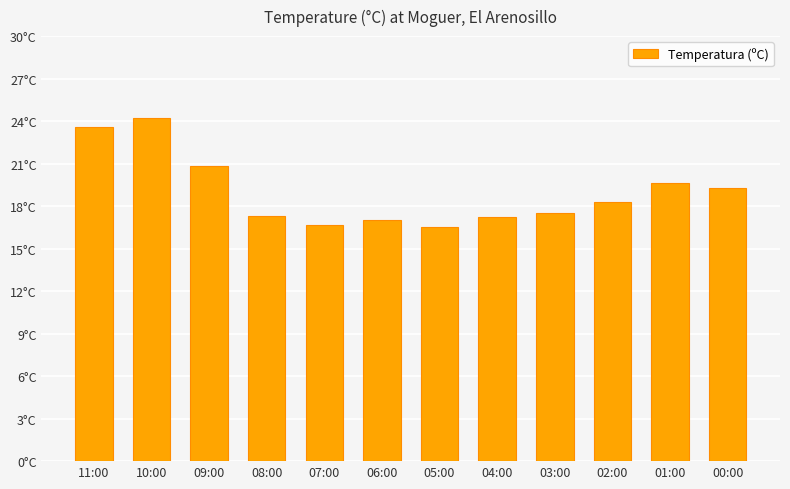

List the labels in order of value, largest first.

10:00, 11:00, 09:00, 01:00, 00:00, 02:00, 03:00, 08:00, 04:00, 06:00, 07:00, 05:00